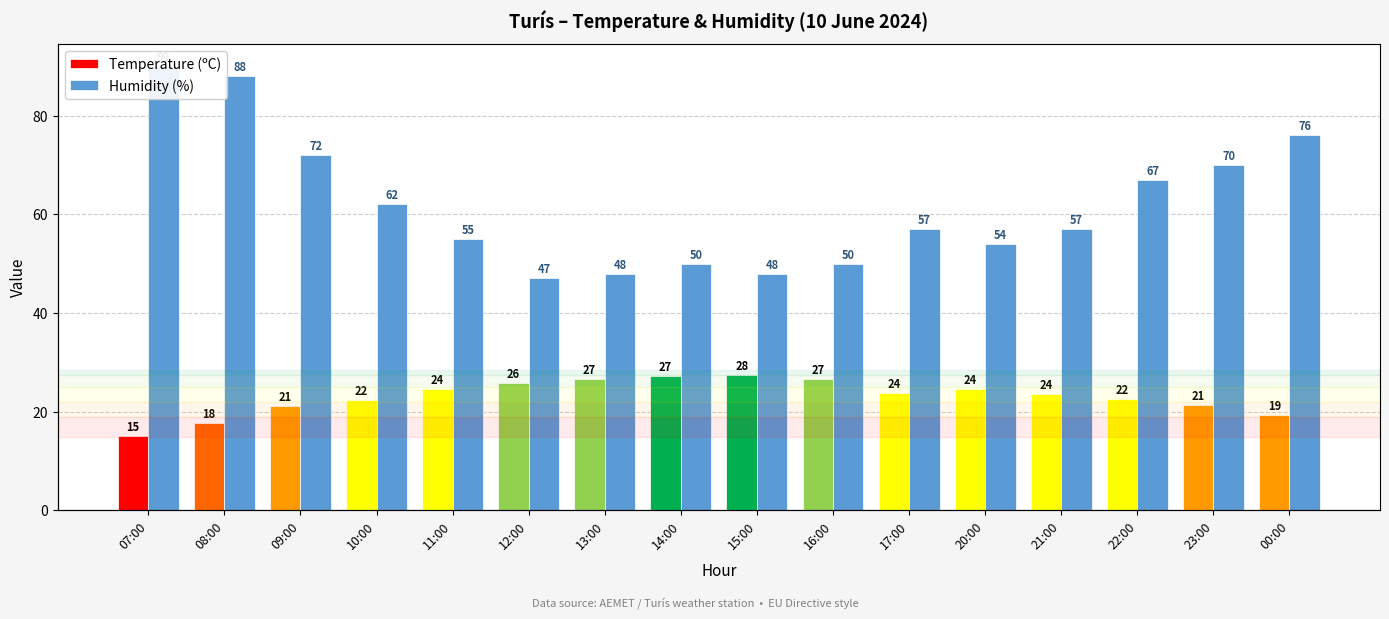

The Temperature (ºC) series shows 24.5 at 20:00. True or false?

True